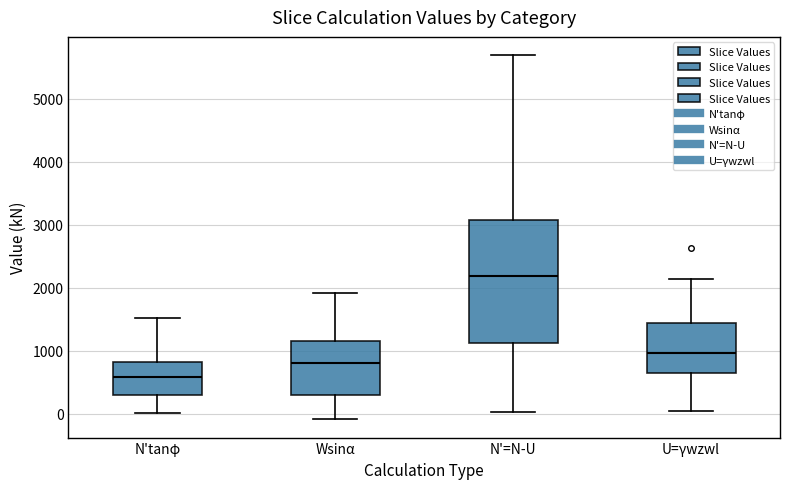

Reading left to right, read every box against the y-axis: the position of its median line, the range the box covers, and the ends of its whiskers. The values are not printed on the chart, so give them approximately, as read against the axis.

N'tanφ: median 600, box 300 to 800, whiskers 0 to 1500
Wsinα: median 800, box 300 to 1200, whiskers -100 to 1900
N'=N-U: median 2200, box 1100 to 3100, whiskers 0 to 5700
U=γwzwl: median 1000, box 700 to 1400, whiskers 0 to 2100